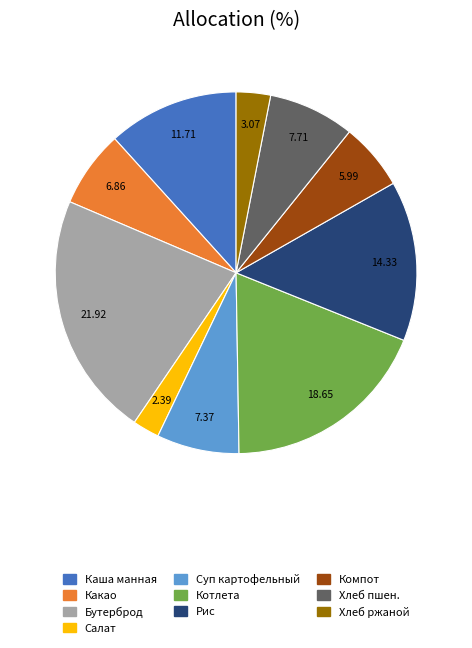

Is the sum of Рис and Суп картофельный greater than half?

No